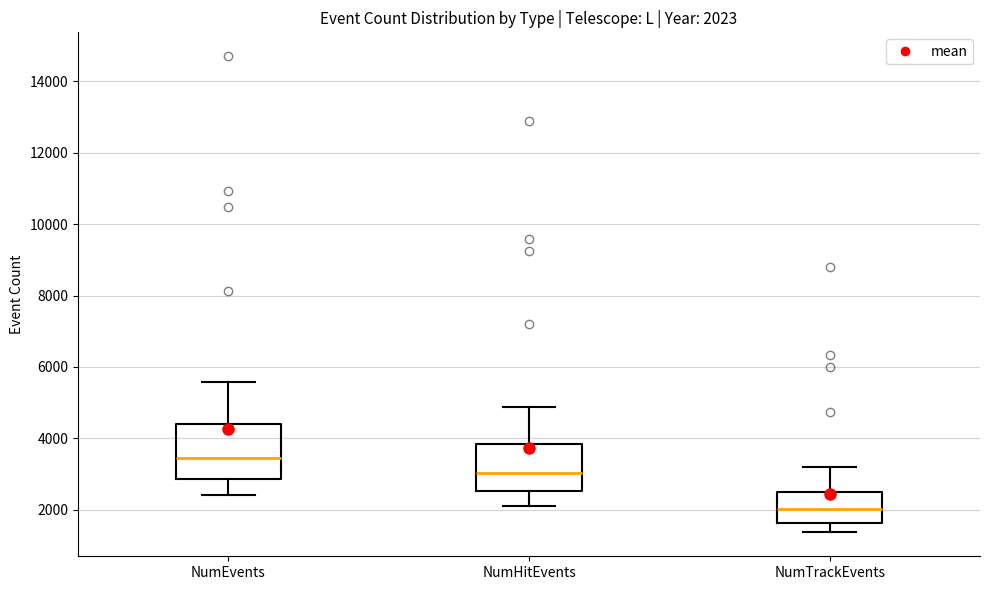

Which box has the lowest median line?

NumTrackEvents